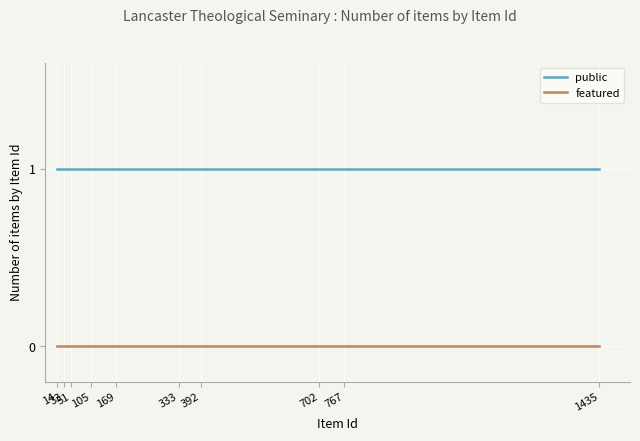

What is the sum of all public values?

10